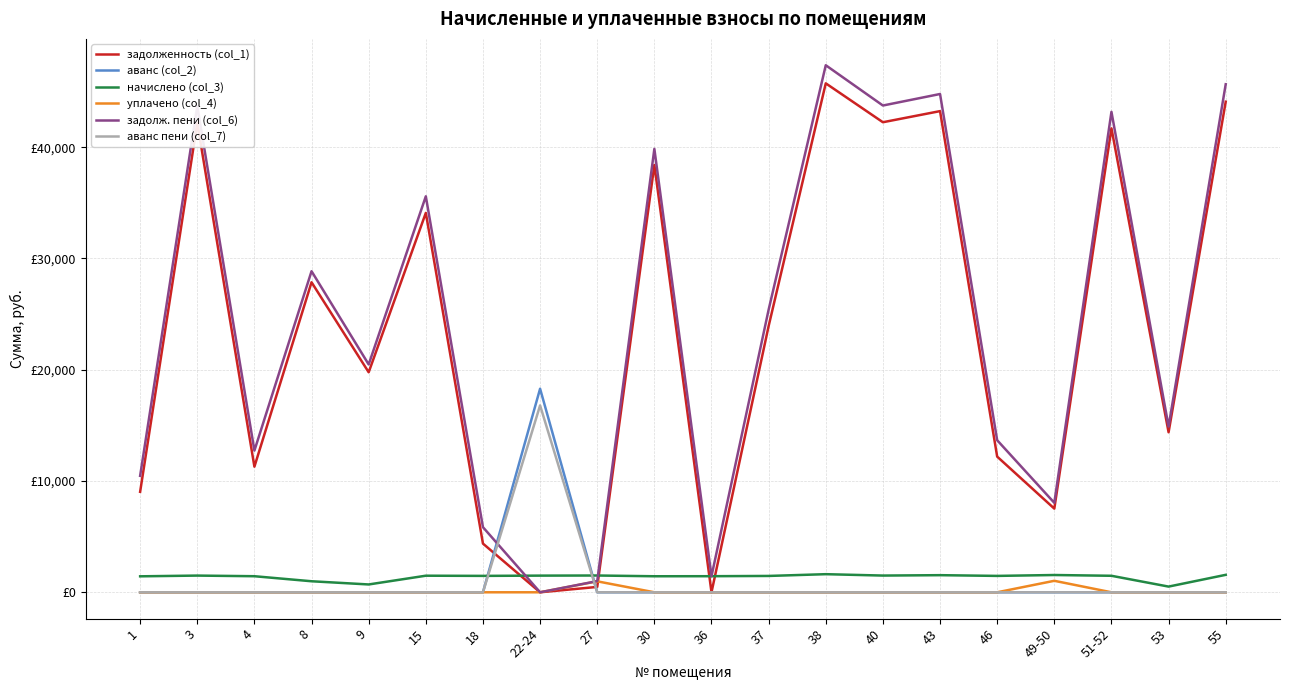

List the labels in order of начислено (col_3) value, smallest first.

53, 9, 8, 1, 30, 4, 36, 37, 46, 18, 51-52, 15, 22-24, 3, 40, 27, 43, 49-50, 55, 38